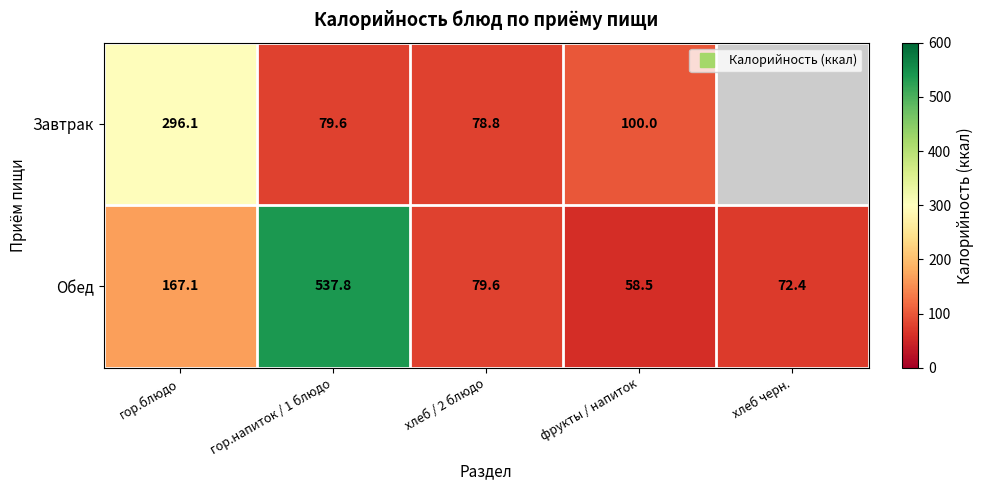

At how many categories does at least one series exceed 312?

1